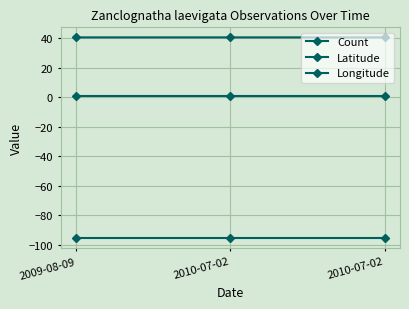

Where is Latitude nearest to the value 40?

2009-08-09